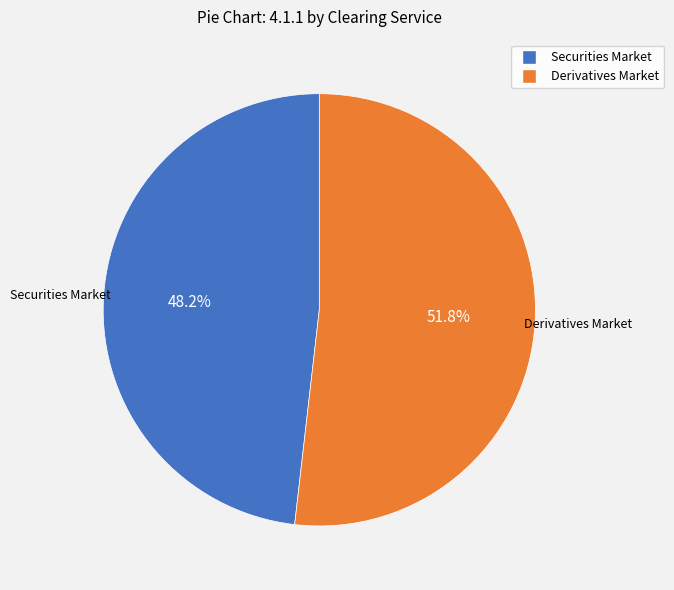

Which slice is the largest?

Derivatives Market